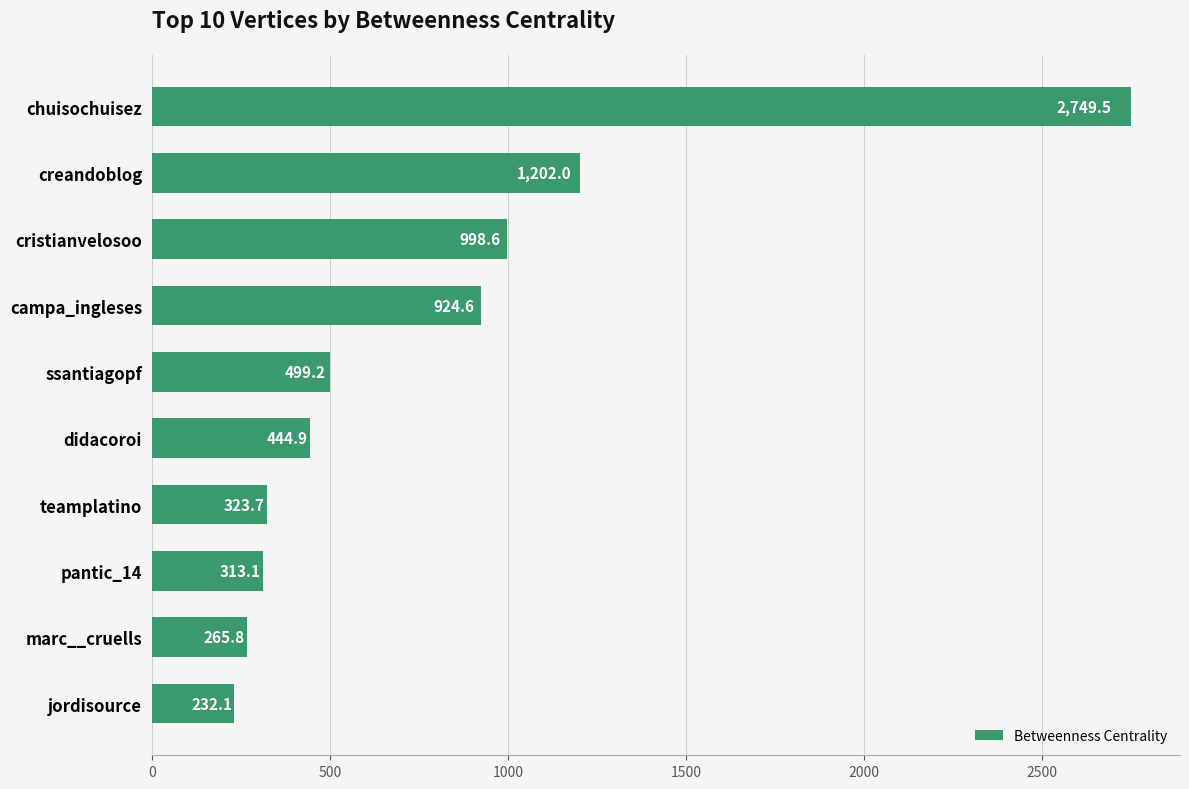

What is the difference between the maximum and minimum values?

2517.4